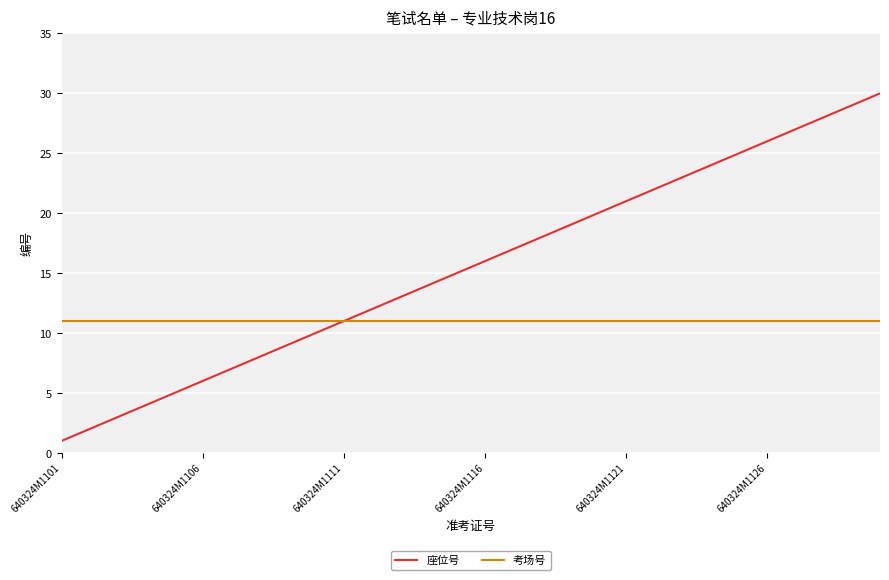

What is the maximum value for 座位号?

30